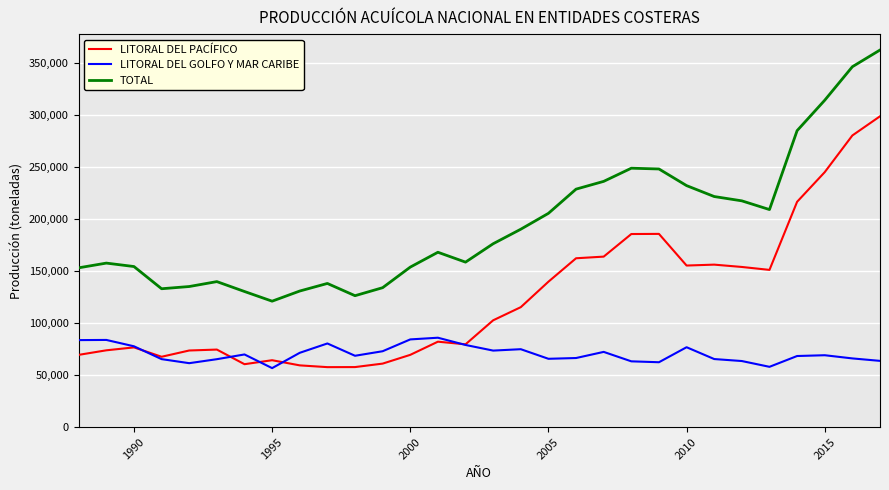

What is the smallest value displayed?

56722